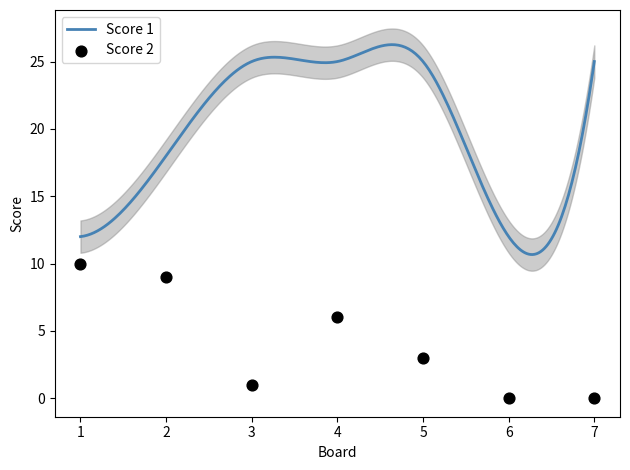

Approximately how many times larger is the value at 5 compared to 4?

0.5